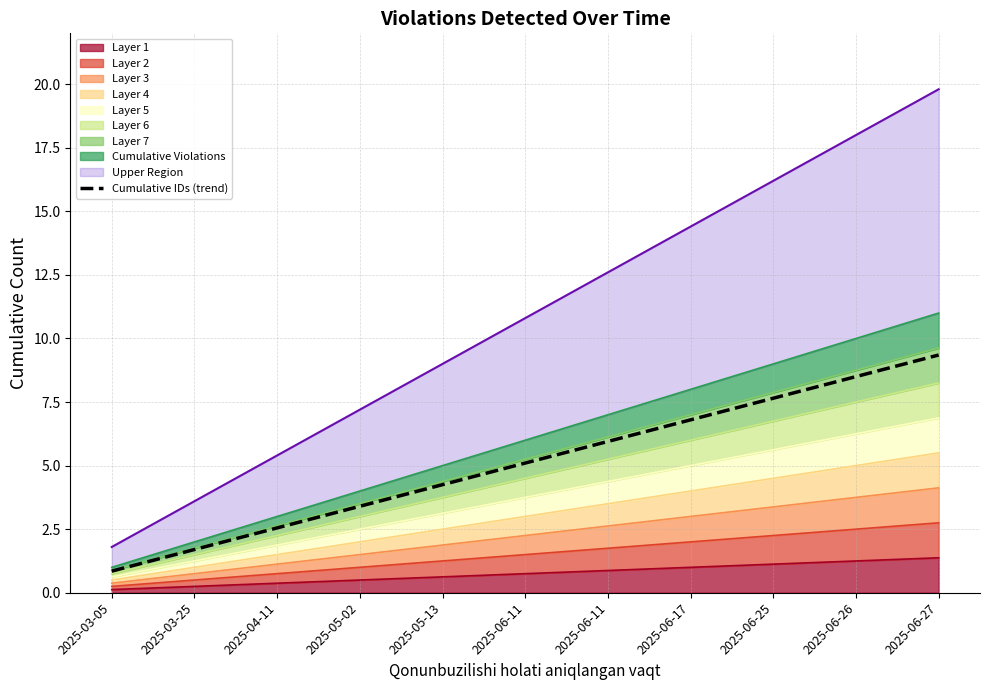

The chart shows a value of 3.4 at 2025-05-02. True or false?

True